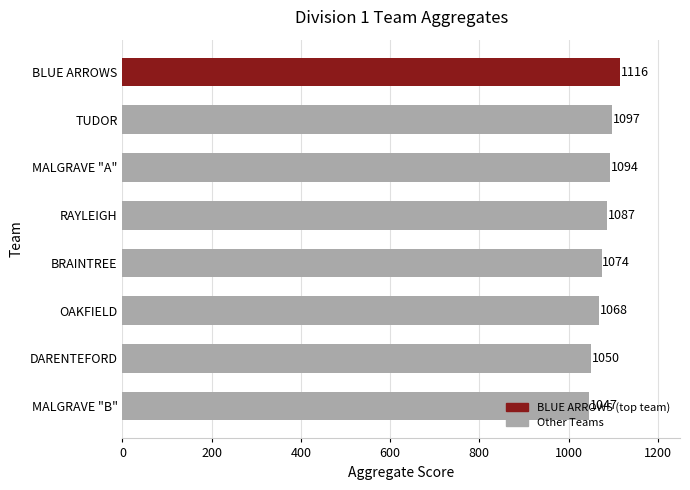

List the labels in order of value, smallest first.

MALGRAVE "B", DARENTEFORD, OAKFIELD, BRAINTREE, RAYLEIGH, MALGRAVE "A", TUDOR, BLUE ARROWS